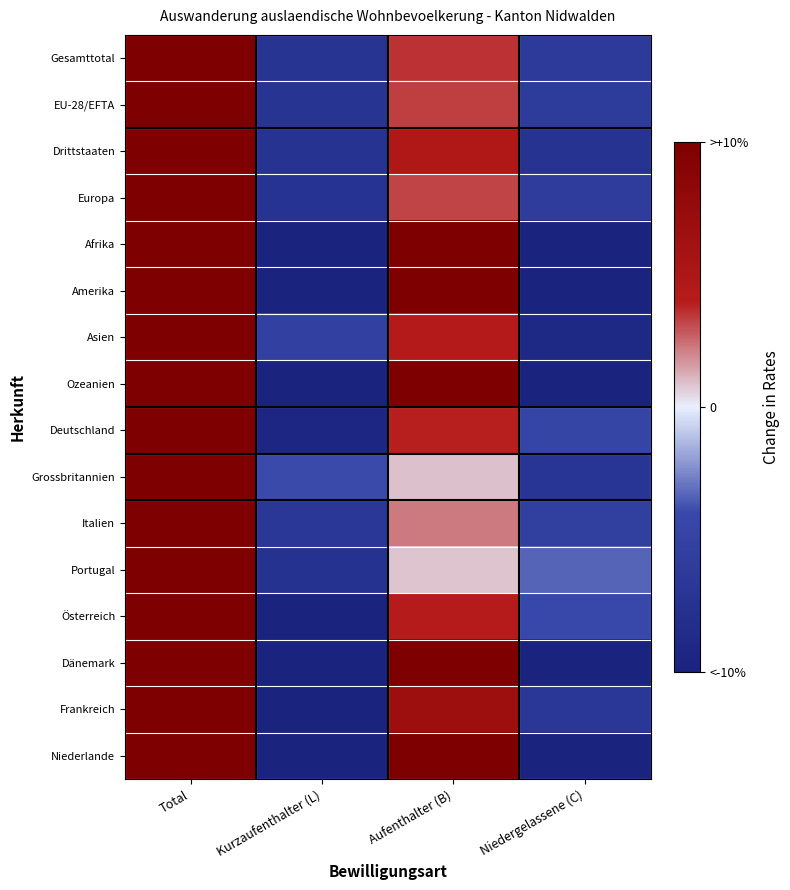

Count the number of data series in this chart.

16